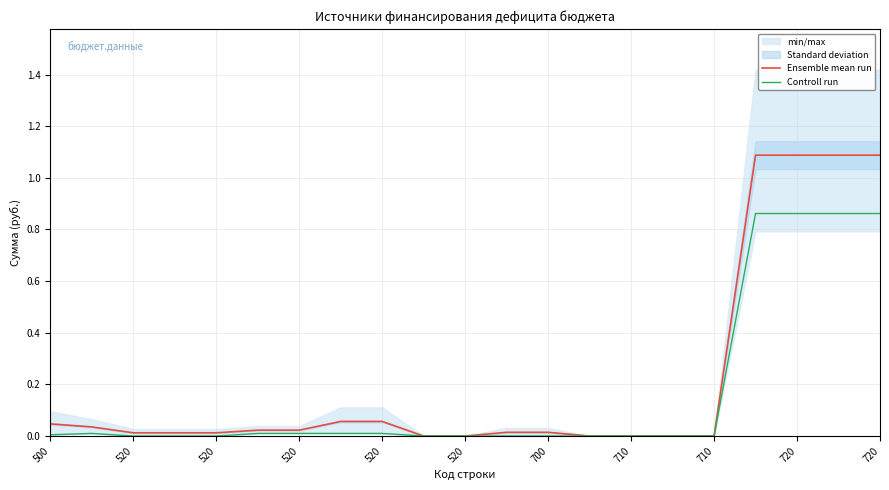

True or false: Controll run and Ensemble mean run intersect in this chart.

False